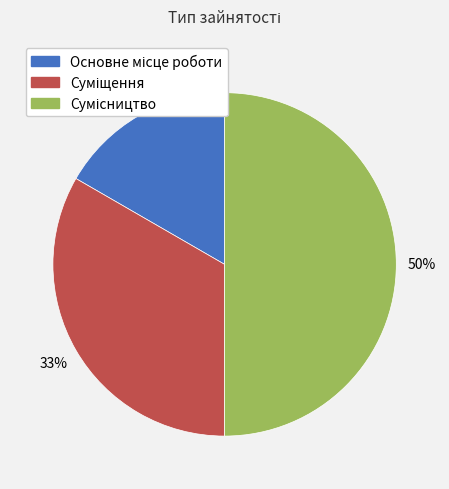

To the nearest percent, what is the average slice percentage?

33%